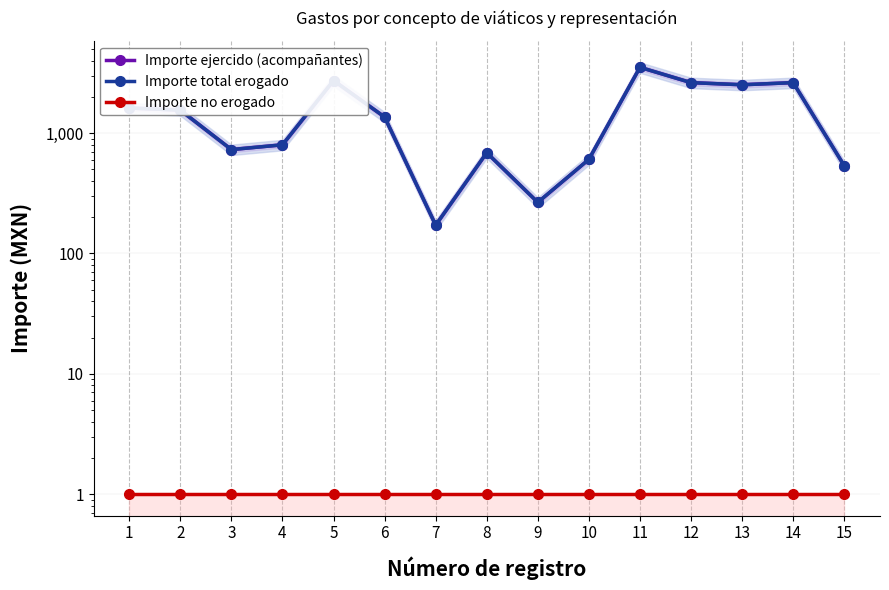

What is the difference between the maximum and second lowest values in the Importe total erogado series?

3257.8